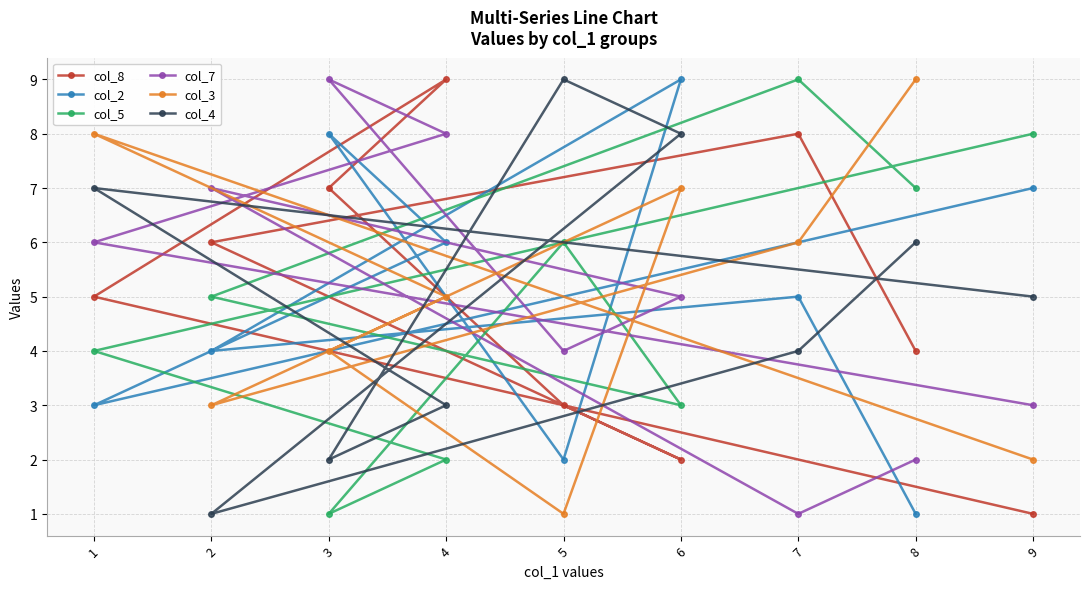

At which label does col_3 first exceed 5?

1